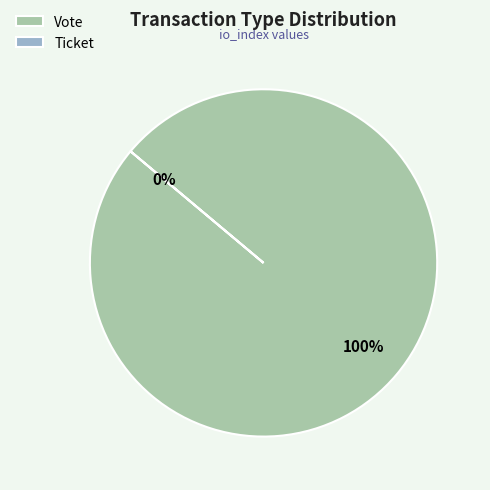

What percentage do Vote and Ticket together represent?

100.0%